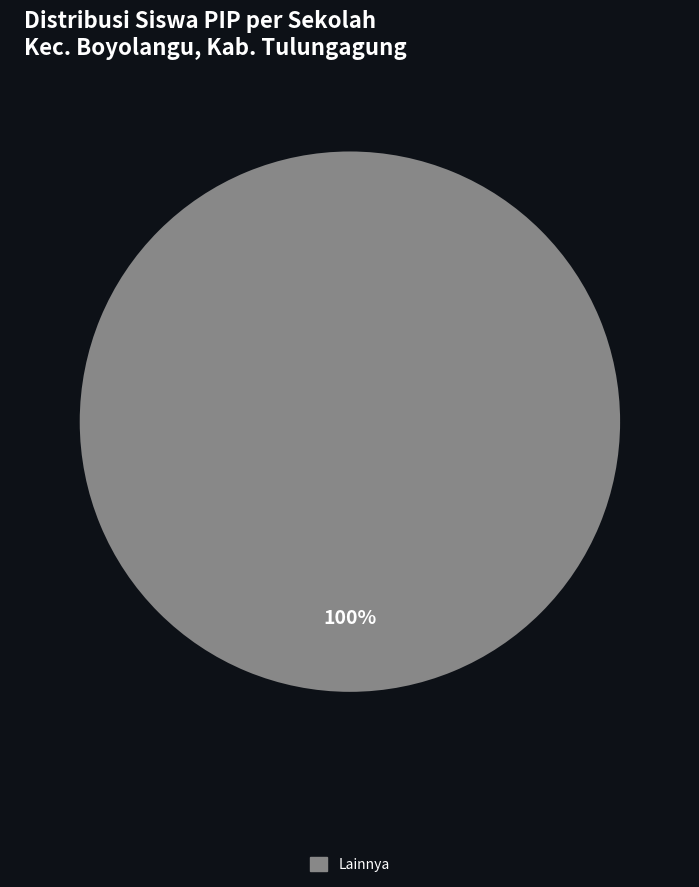

How many slices are in this pie chart?

1